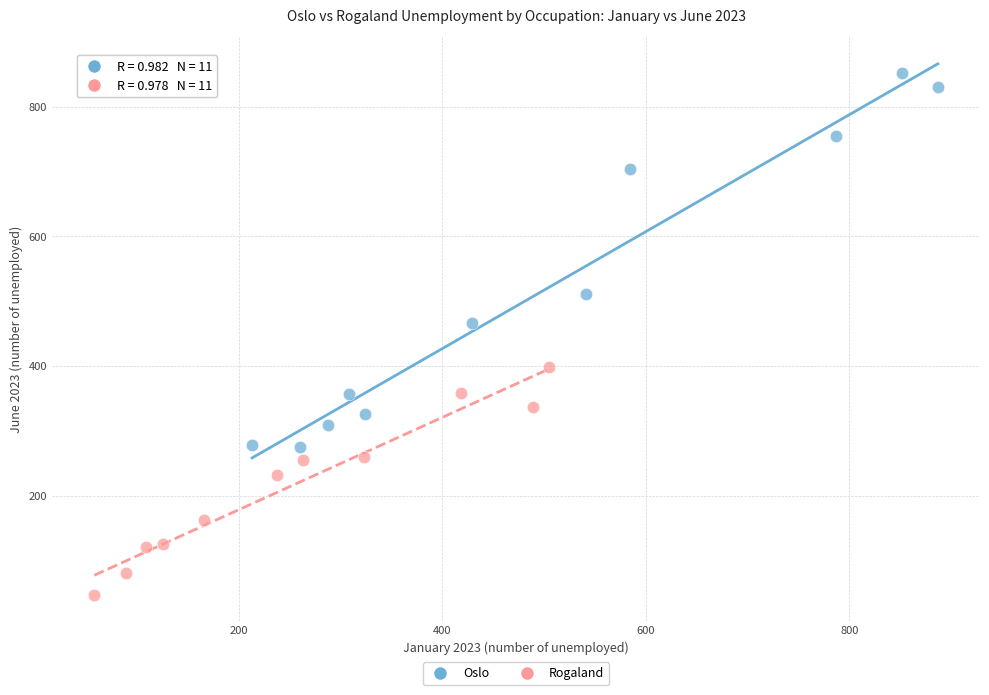

Which series has the largest Y range (max minus min)?

Oslo